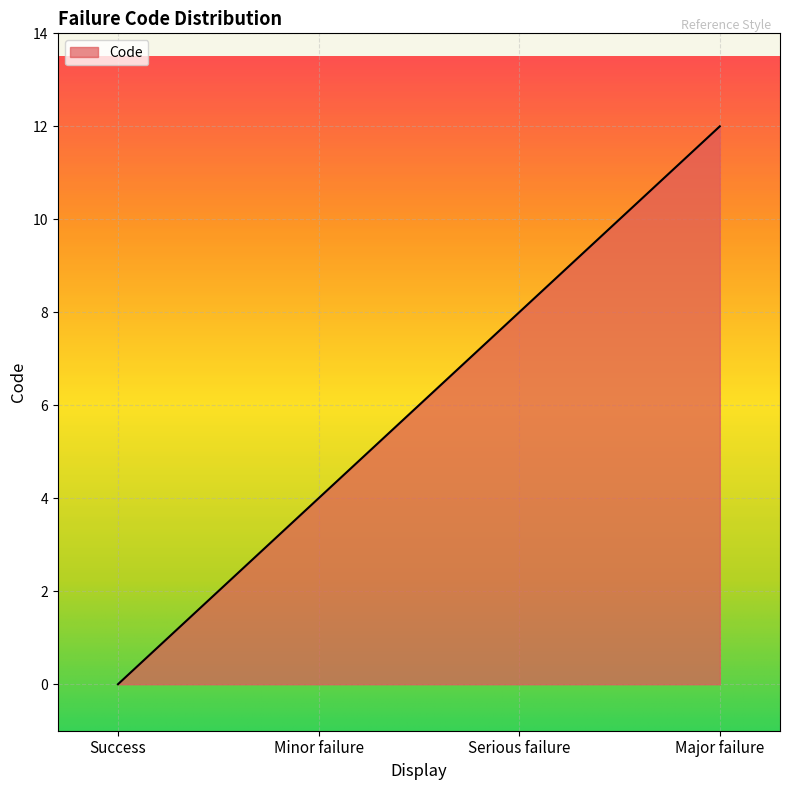

Count the number of categories in the chart.

4